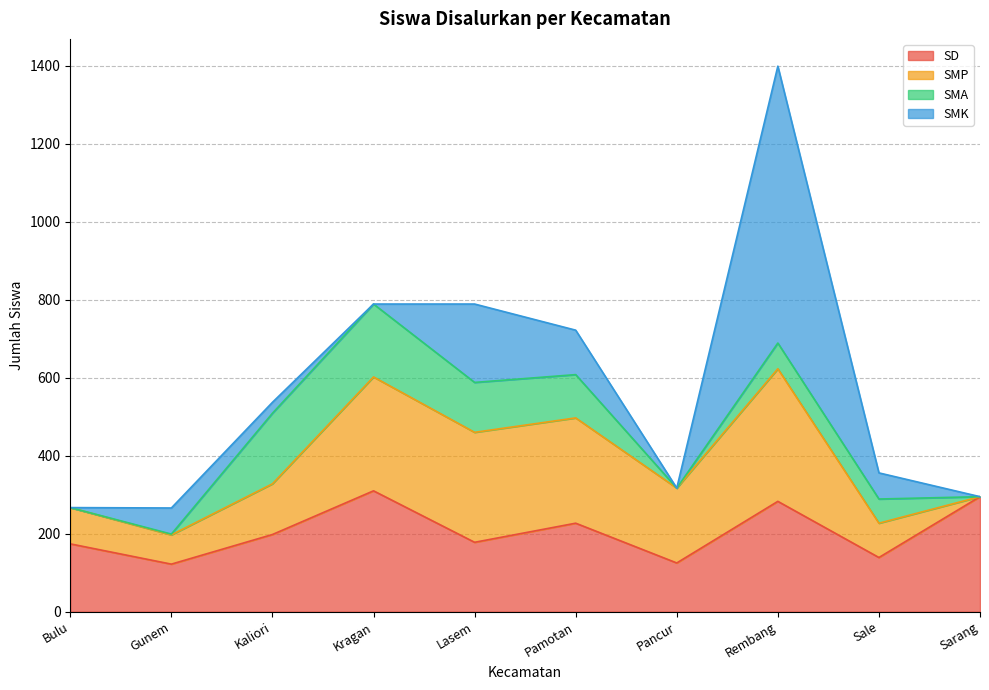

Rank the series by their average value, from lowest to highest.

SMA, SMK, SMP, SD